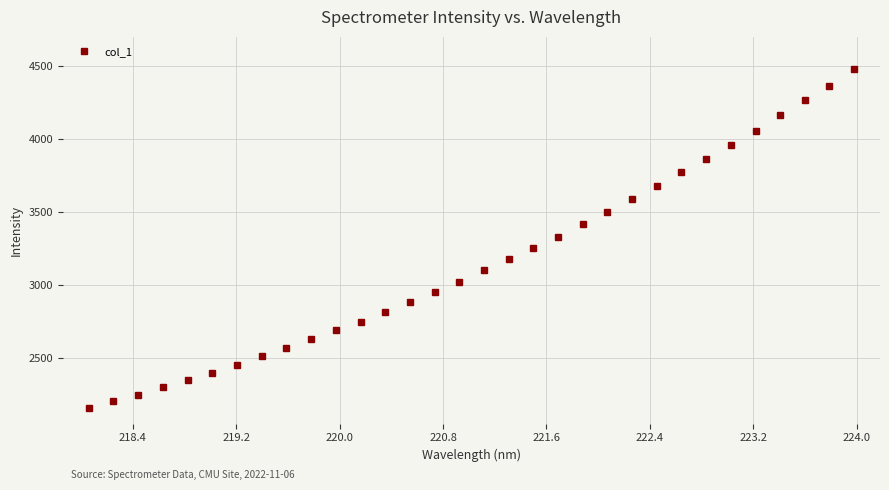

What is the minimum value shown in the chart?

2156.1